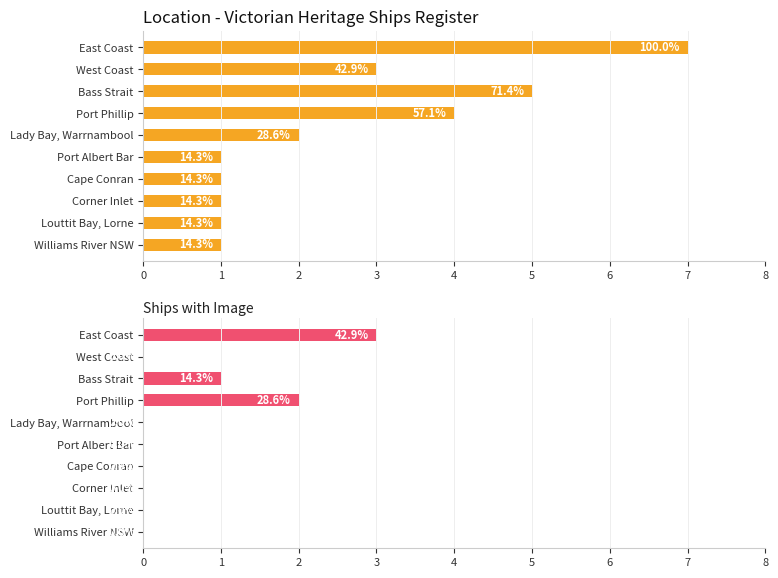

List the series in order of their peak value, lowest first.

Ships with Image, Total Ships